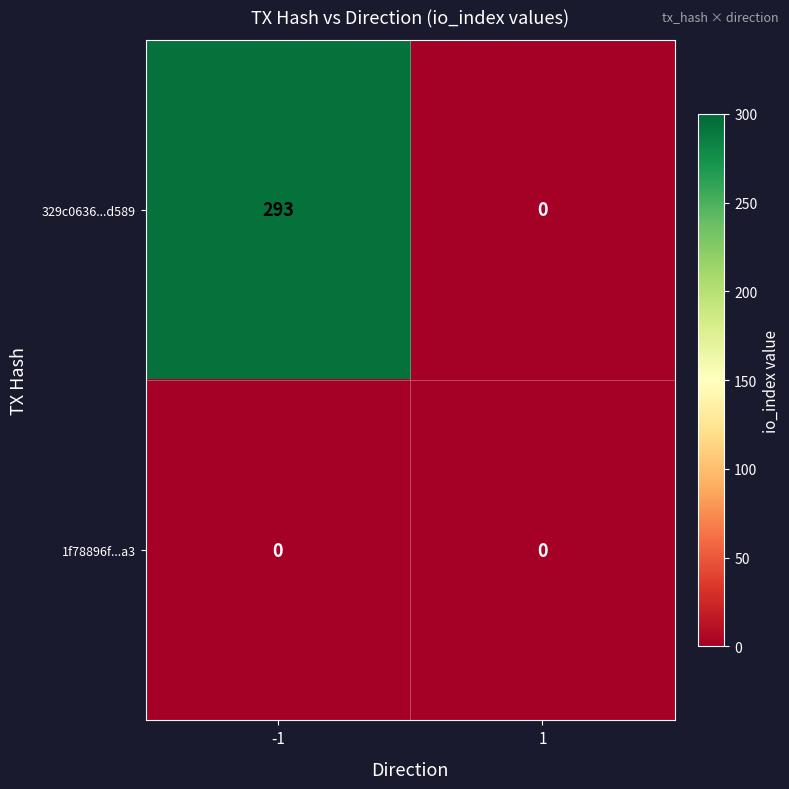

Which series has the largest total across all categories?

329c0636...d589